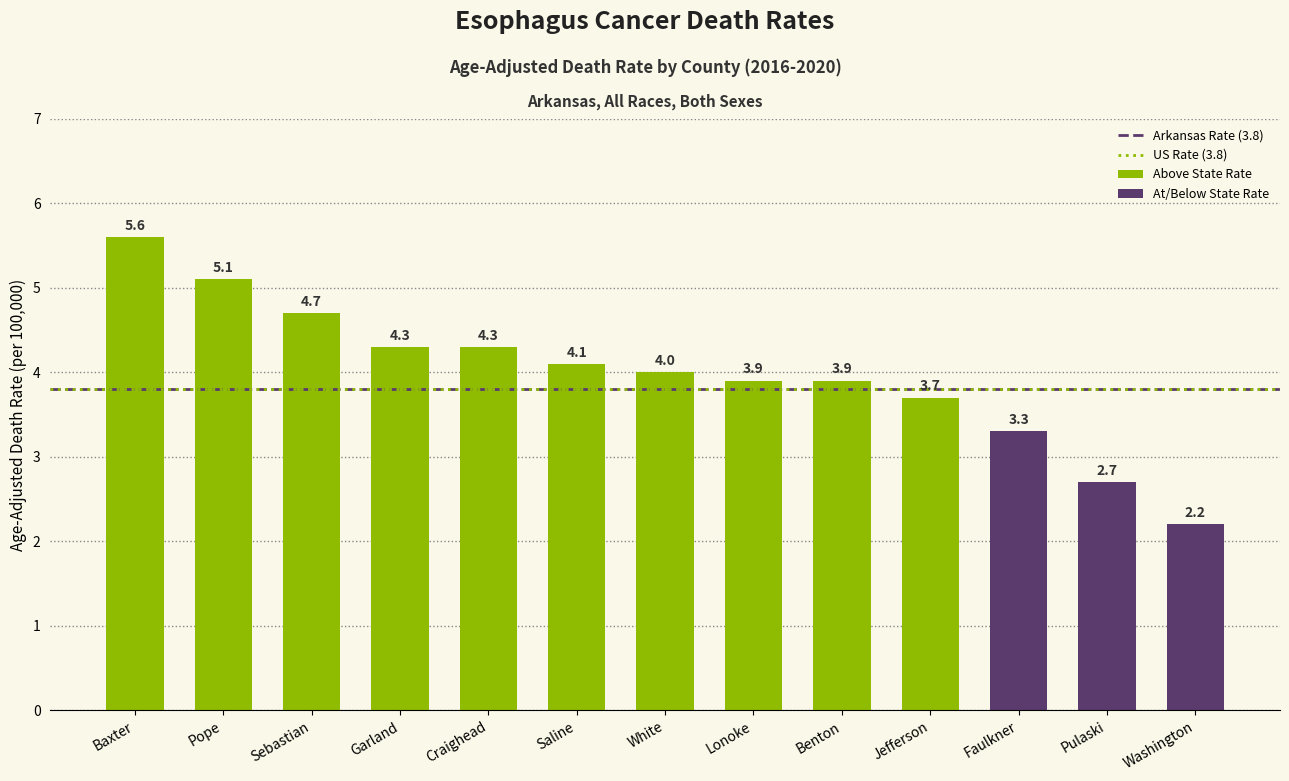

Reading left to right, extract all data points from this chart.

Baxter=5.6	Pope=5.1	Sebastian=4.7	Garland=4.3	Craighead=4.3	Saline=4.1	White=4.0	Lonoke=3.9	Benton=3.9	Jefferson=3.7	Faulkner=3.3	Pulaski=2.7	Washington=2.2